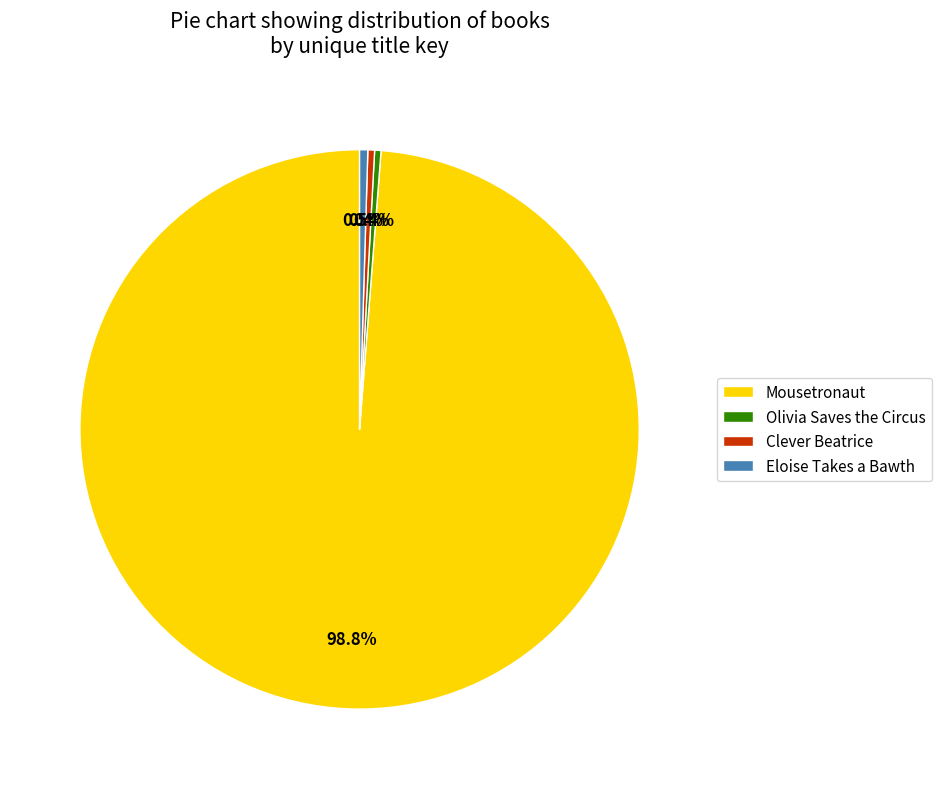

What is the largest slice in the pie chart?

Mousetronaut